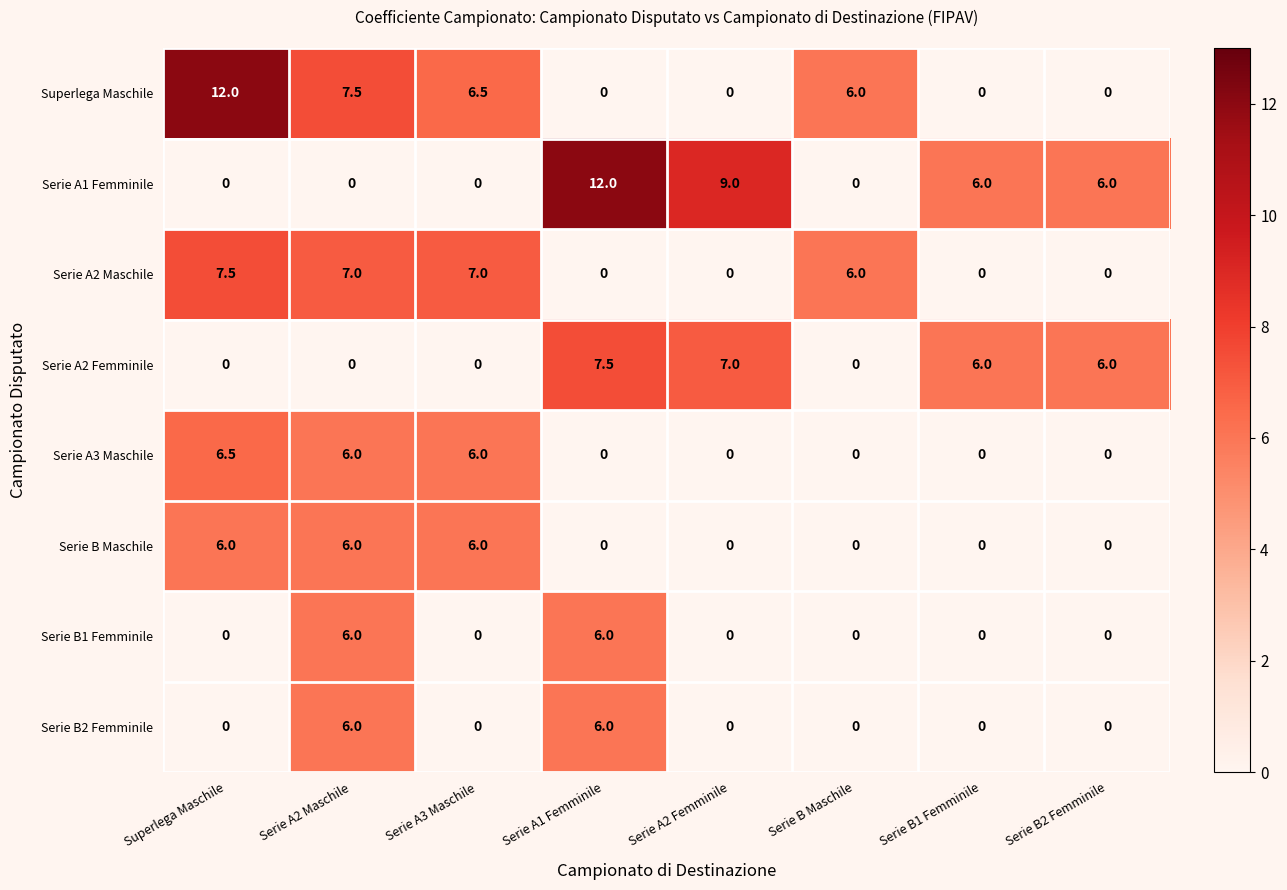

The Serie A1 Femminile series shows 9.0 at Serie A2 Femminile. True or false?

True